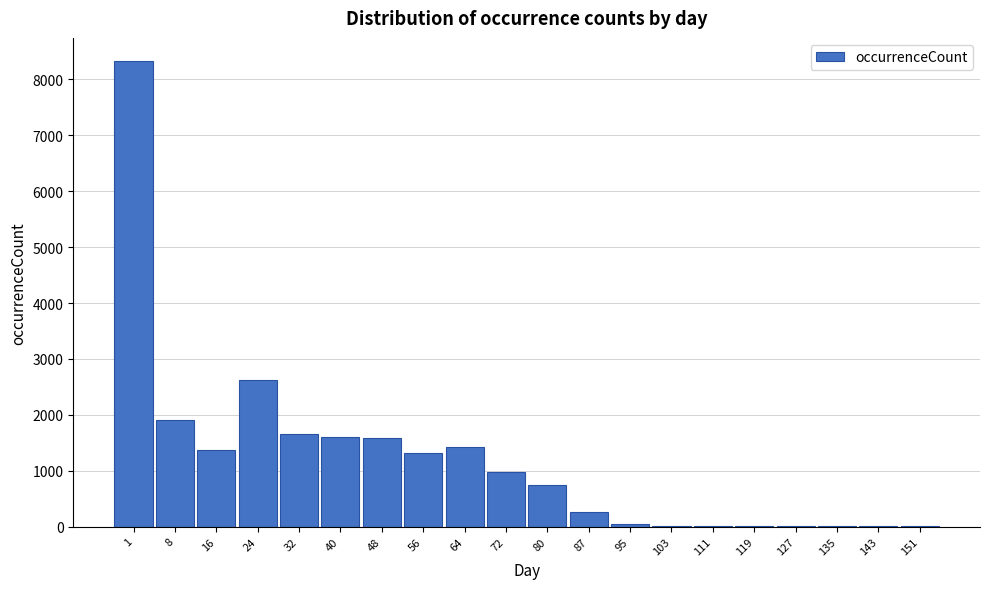

The value at 8 is 1901. True or false?

True